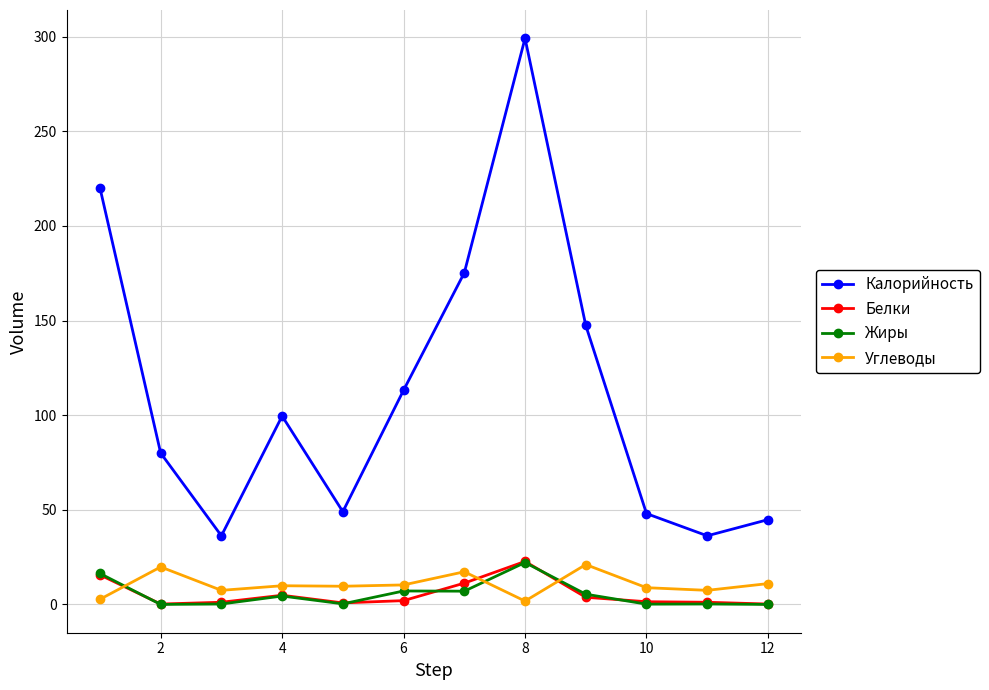

At how many categories does at least one series exceed 5?

12